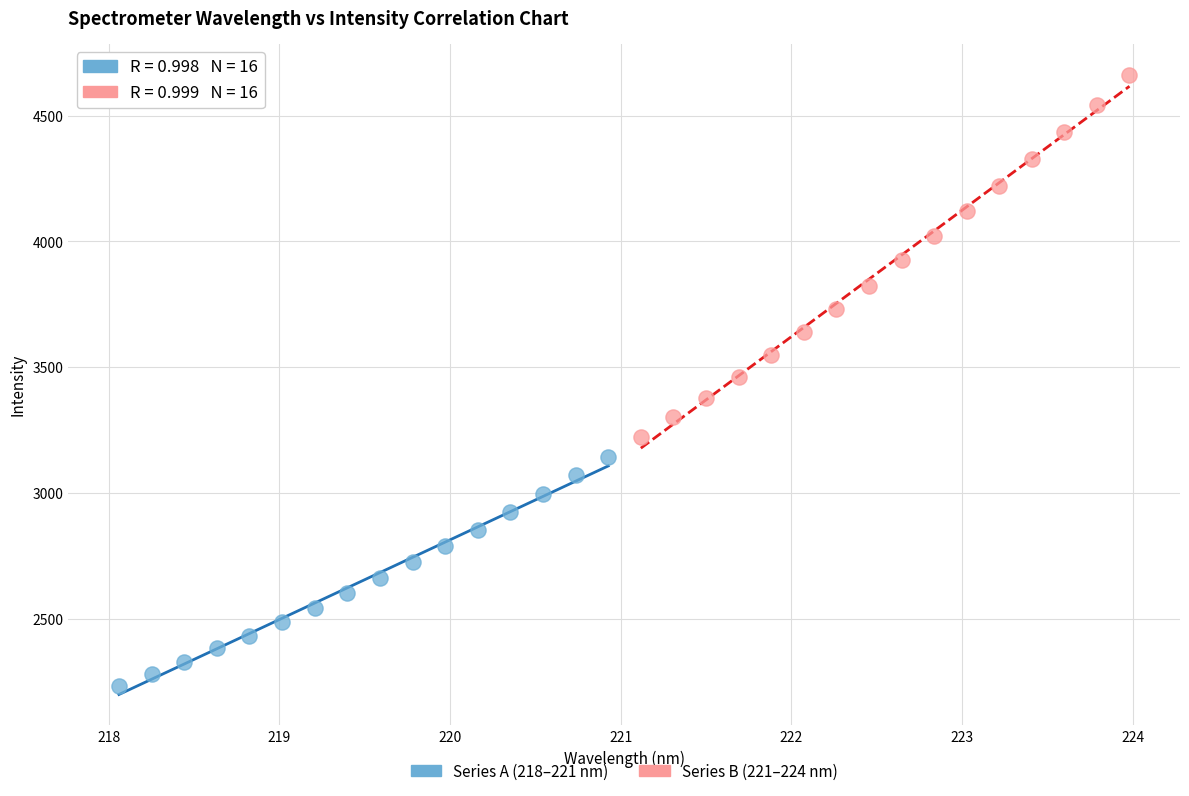

What are all the series names shown in the legend?

Series A (218–221 nm), Series B (221–224 nm)